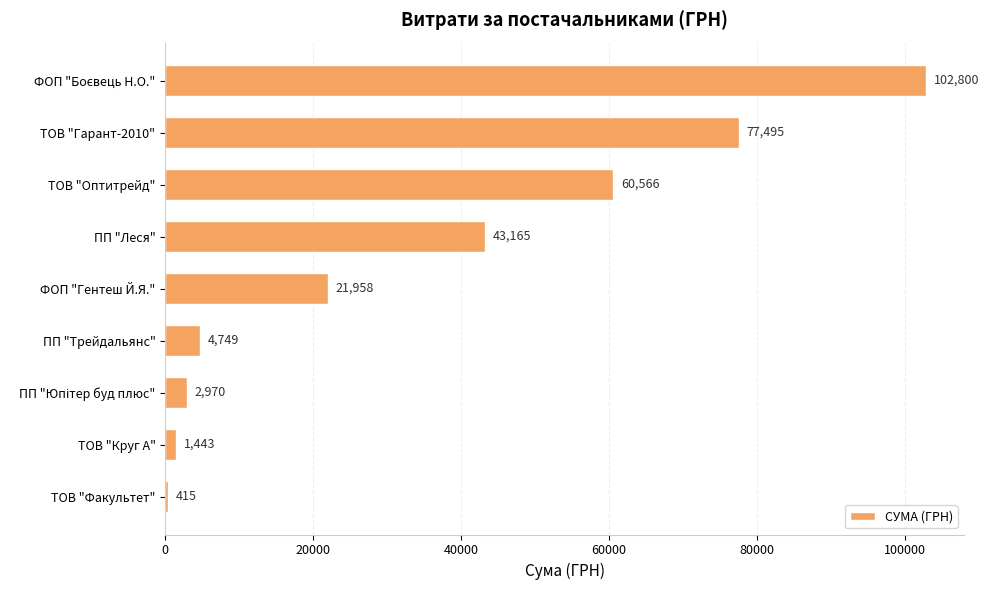

What is the value of the 4th bar from the top?

43165.0